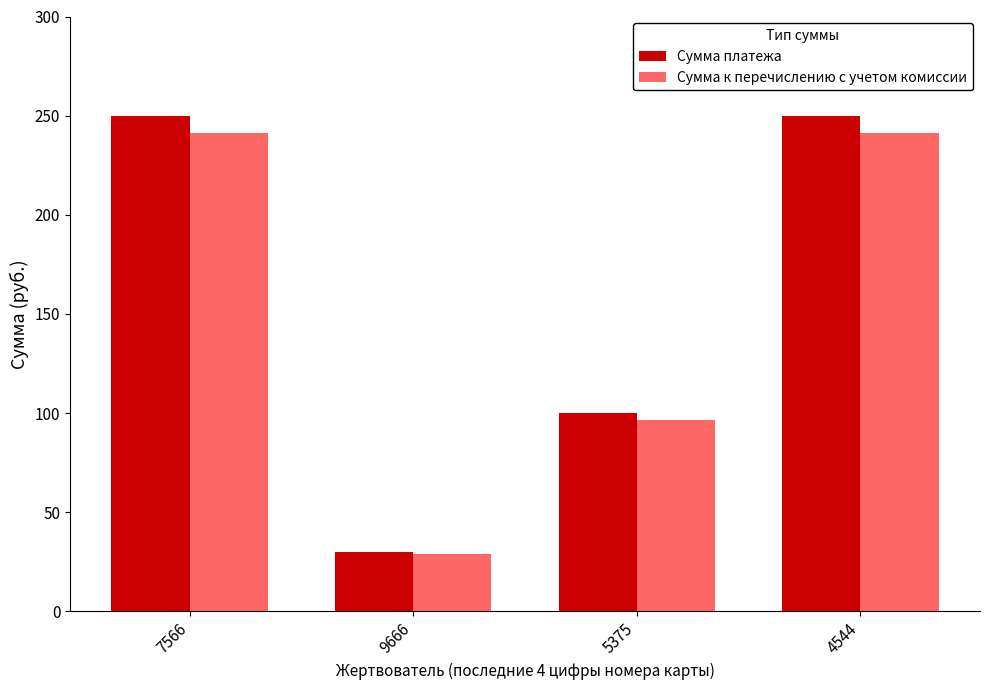

Are the bars horizontal?

No